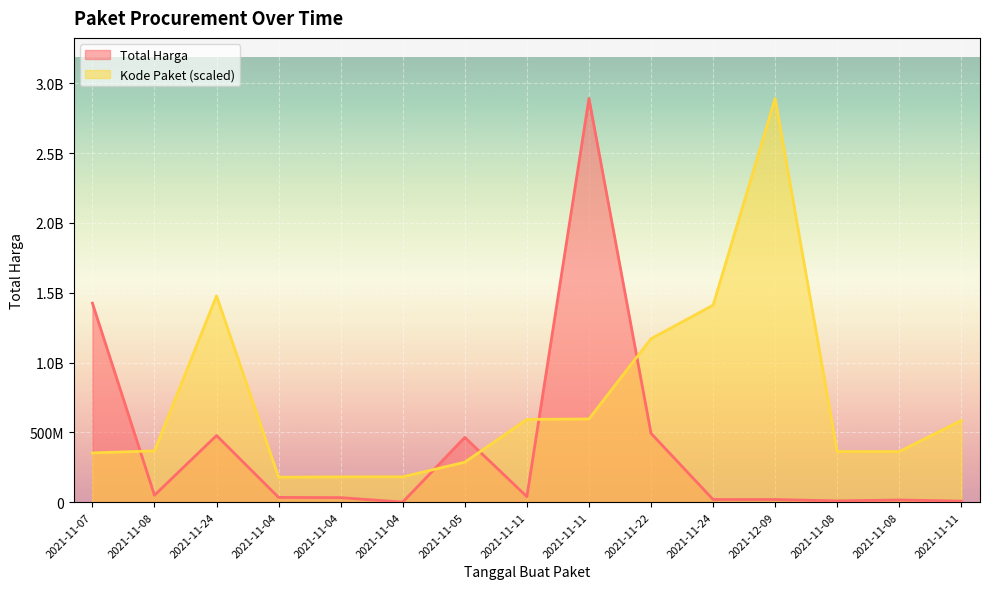

True or false: Kode Paket and Total Harga cross at least once.

True